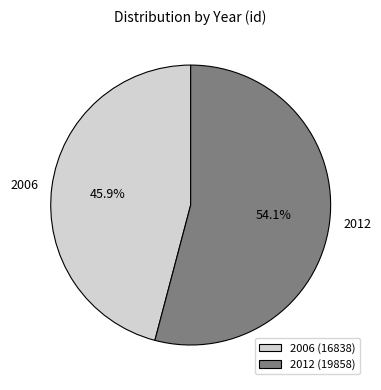

What percentage do 2006 and 2012 together represent?

100.0%